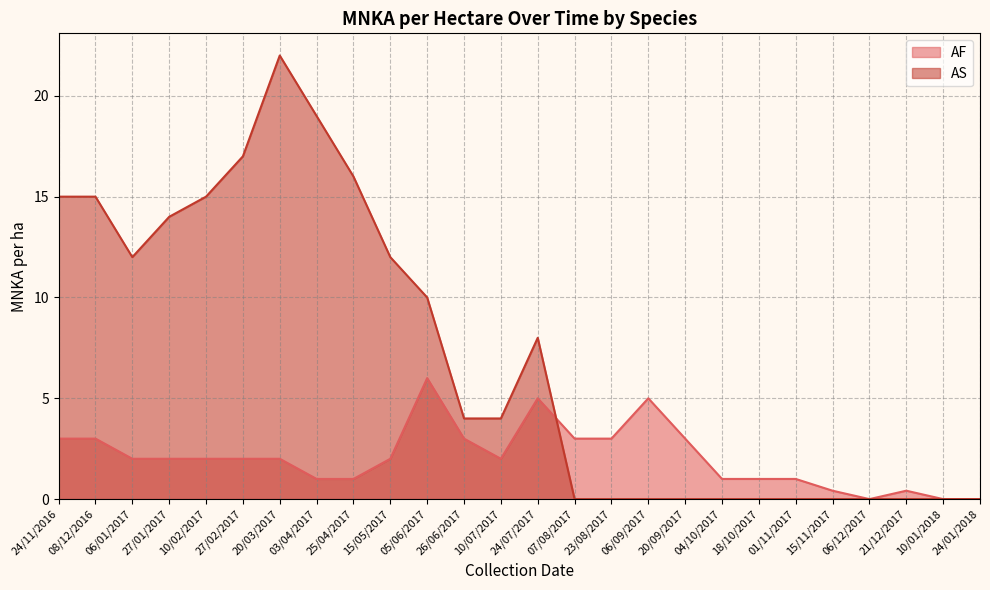

True or false: AF has a value of 2.0 at 06/01/2017.

True